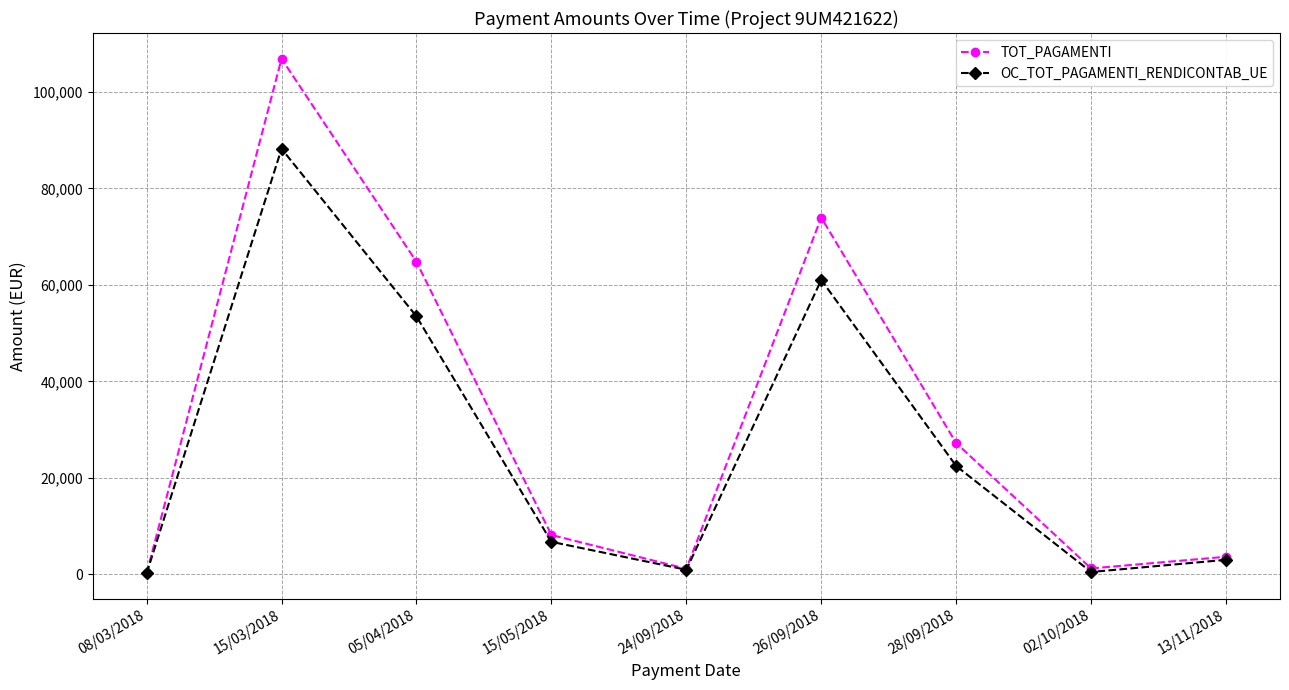

Which label corresponds to the largest value in the chart?

15/03/2018